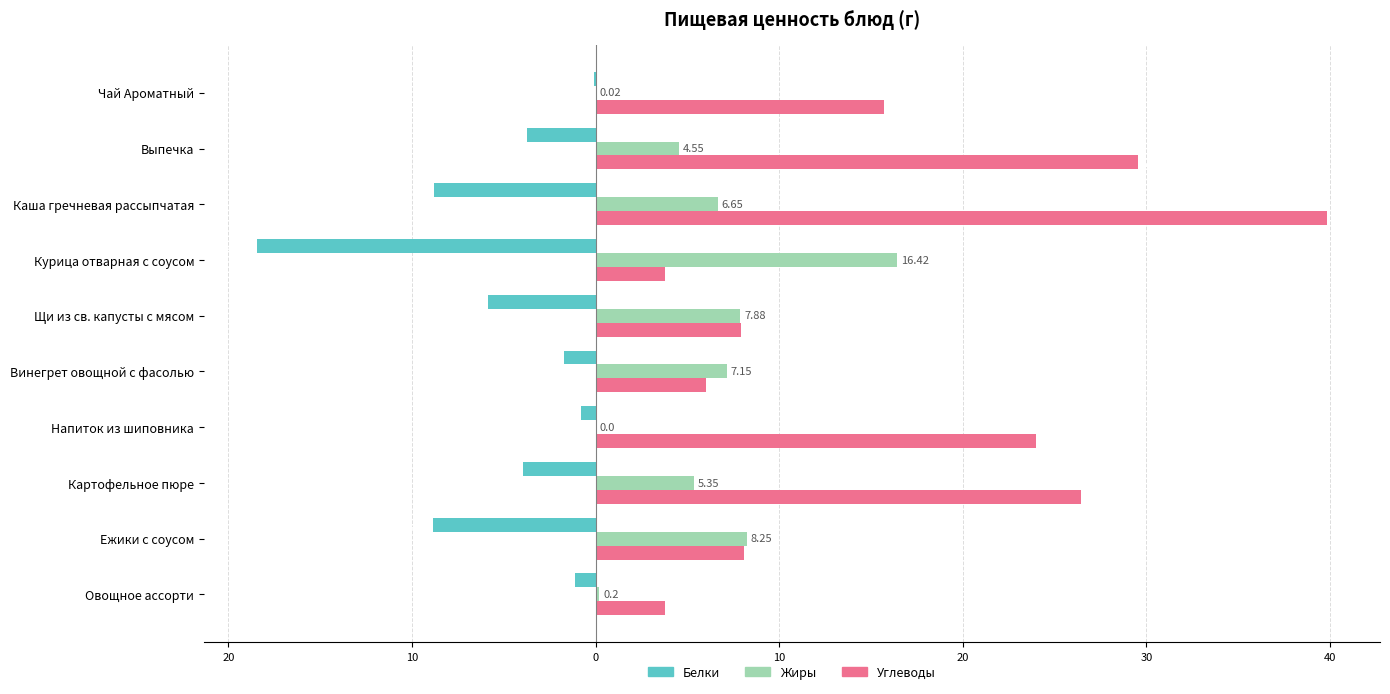

What is the average value of the Жиры series?

5.6